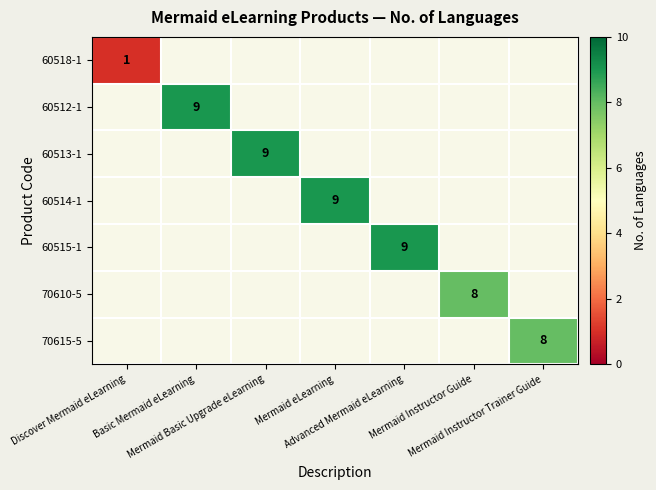

Rank the categories by 70610-5 value from lowest to highest.

Discover Mermaid eLearning, Basic Mermaid eLearning, Mermaid Basic Upgrade eLearning, Mermaid eLearning, Advanced Mermaid eLearning, Mermaid Instructor Guide, Mermaid Instructor Trainer Guide